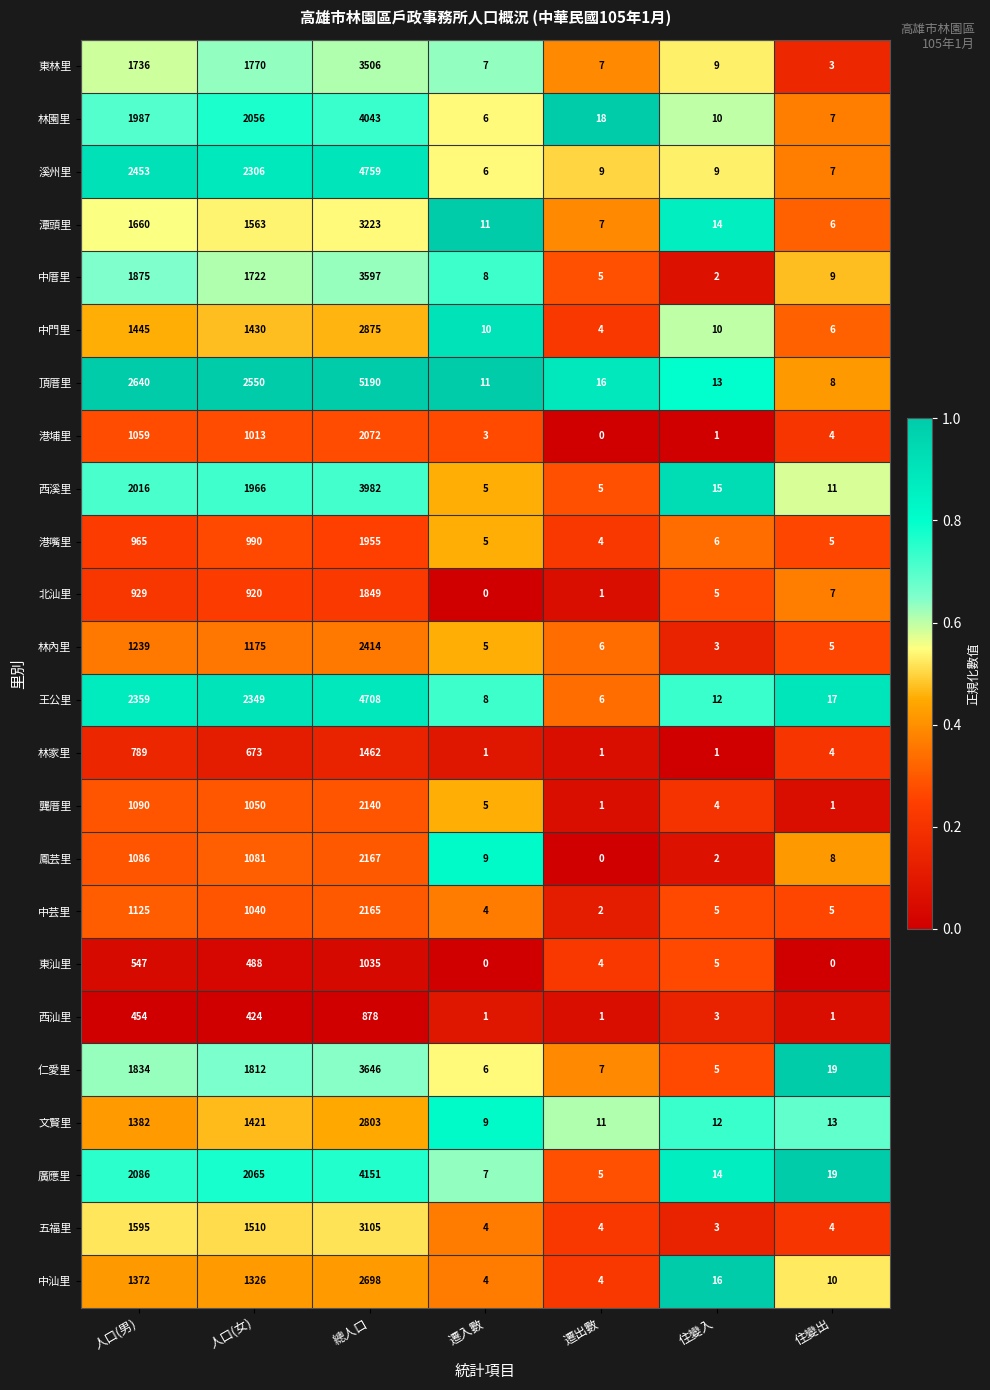

The 港埔里 series shows 2 at 遷入數. True or false?

False